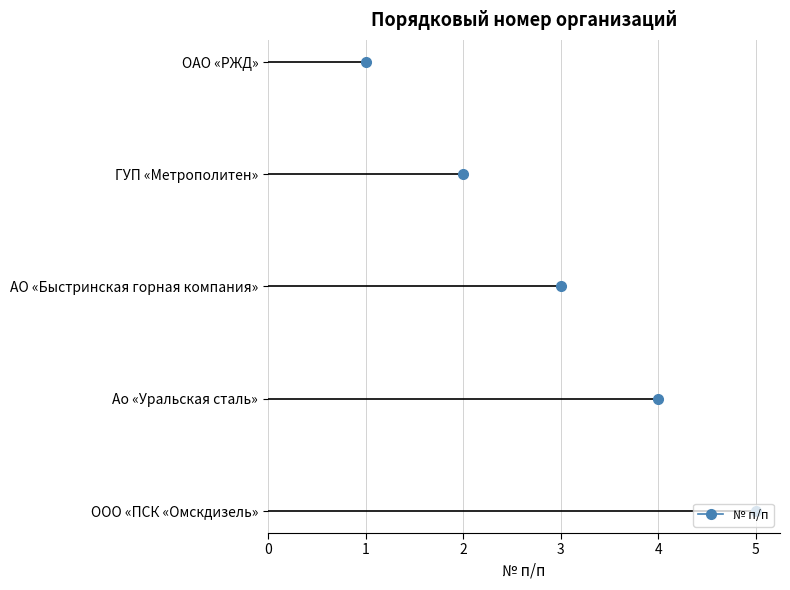

Rank the categories by value from highest to lowest.

ООО «ПСК «Омскдизель», Ао «Уральская сталь», АО «Быстринская горная компания», ГУП «Метрополитен», ОАО «РЖД»